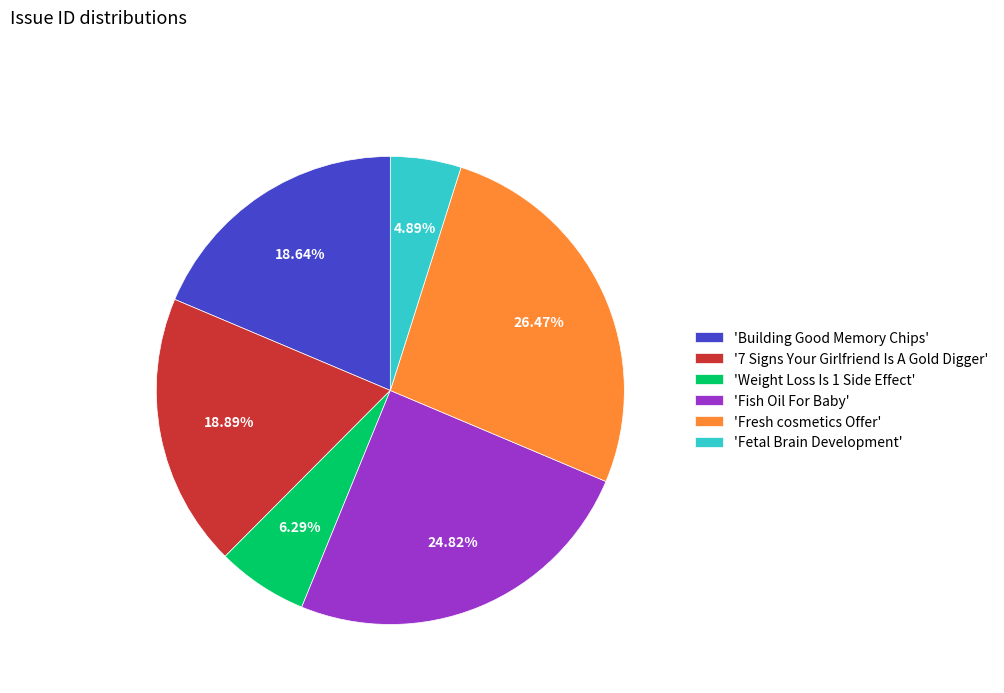

Approximately how many times larger is the value at '7 Signs Your Girlfriend Is A Gold Digger' compared to 'Fetal Brain Development'?

3.9